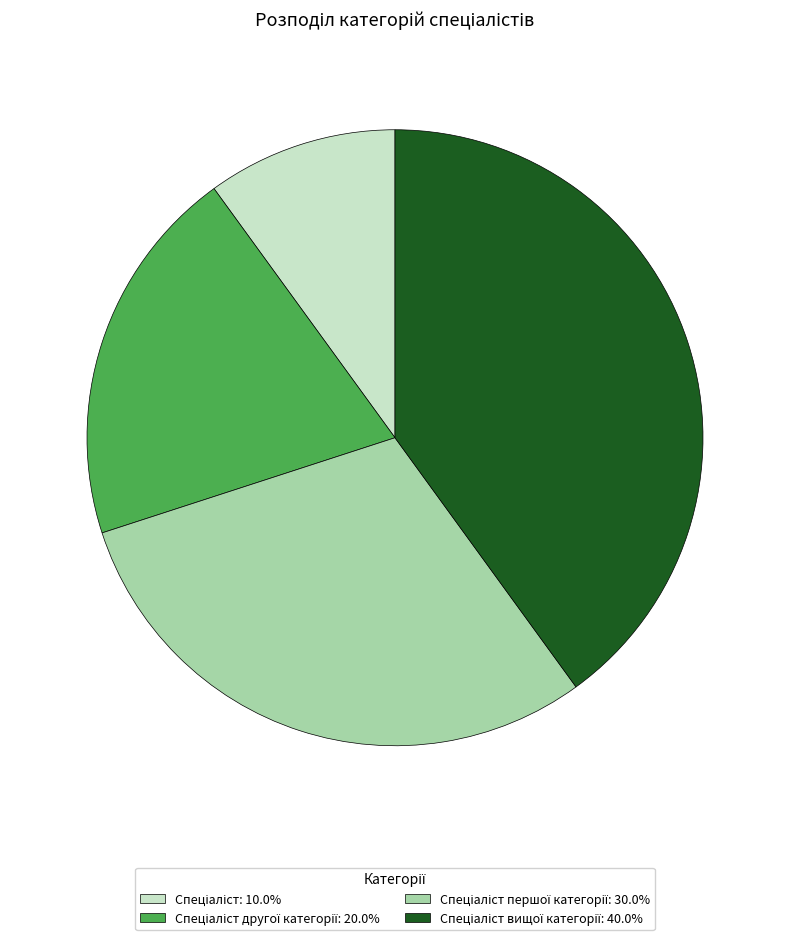

Is there any slice that represents more than half of the pie?

No